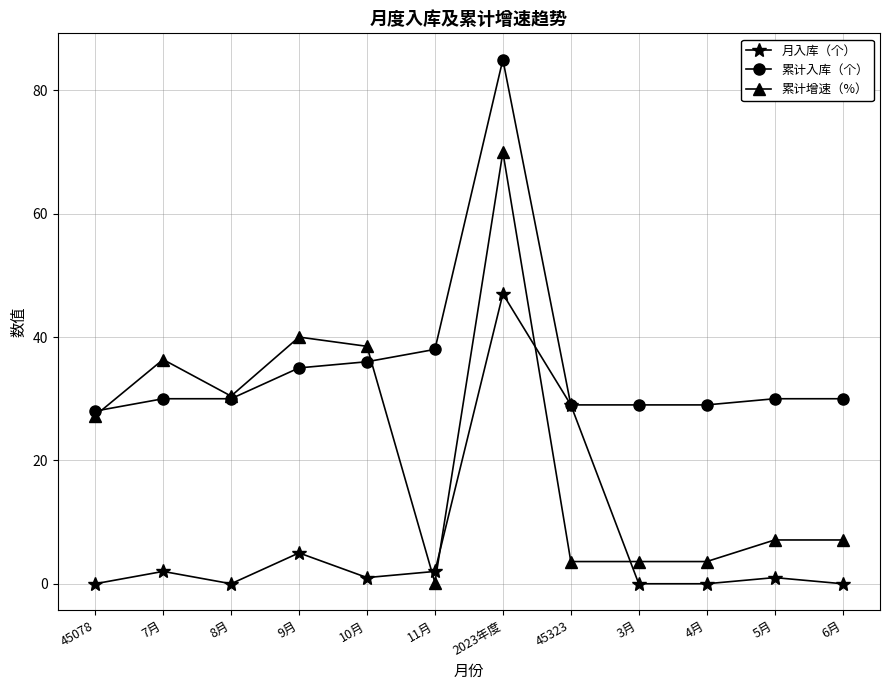

What is the sum of all 月入库（个） values?

87.0